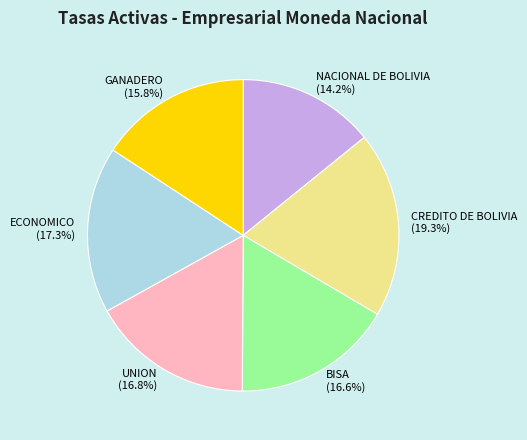

Between UNION and NACIONAL DE BOLIVIA, which is larger?

UNION